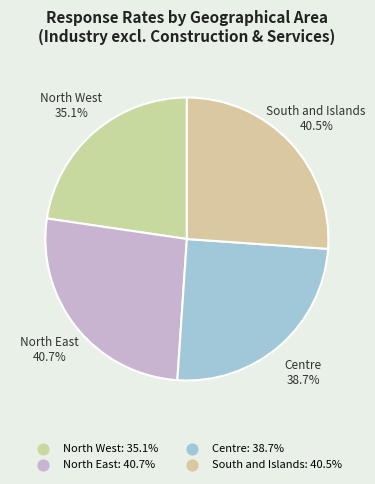

To the nearest percent, what percentage of the pie is Centre?

25%